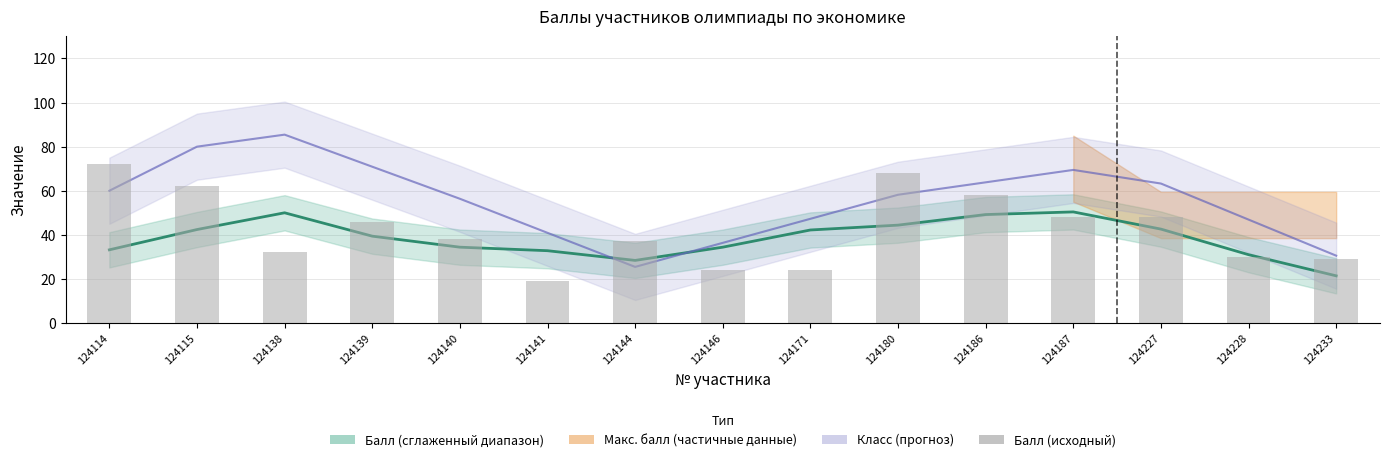

The Балл (сглаженный) series shows 34.4 at 124146. True or false?

True